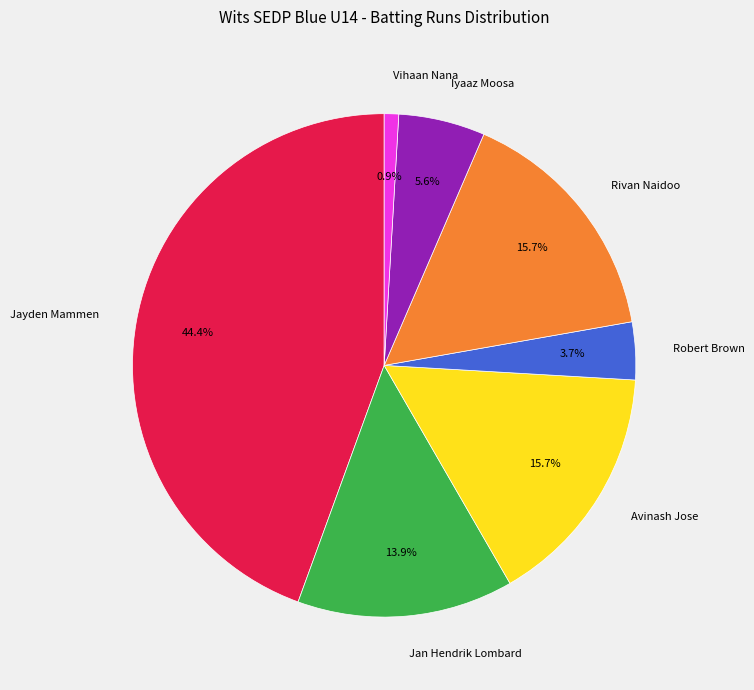

Combined, do Robert Brown and Jayden Mammen account for over 50%?

No